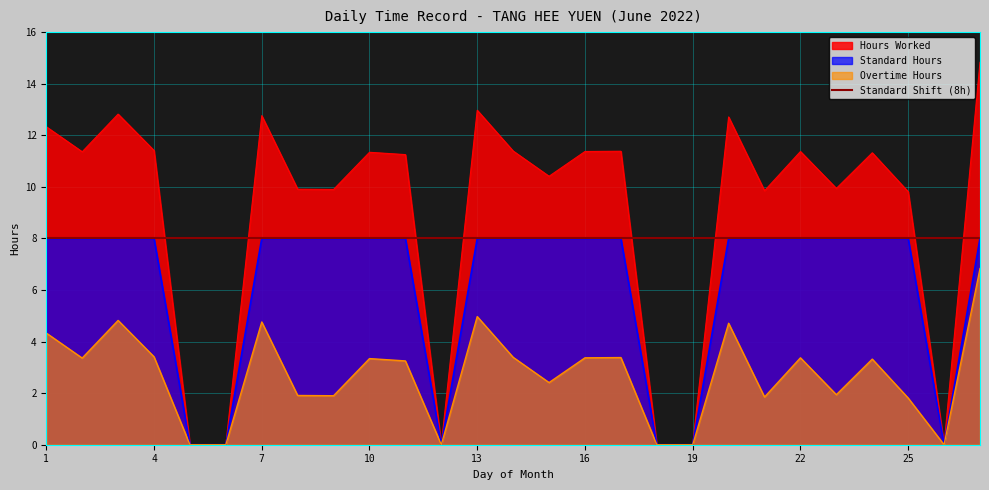

Does the chart display data point markers on the line(s)?

No